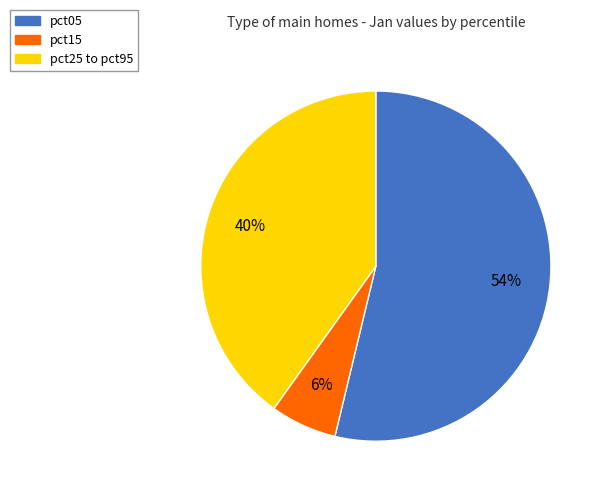

Between pct15 and pct25 to pct95, which is larger?

pct25 to pct95